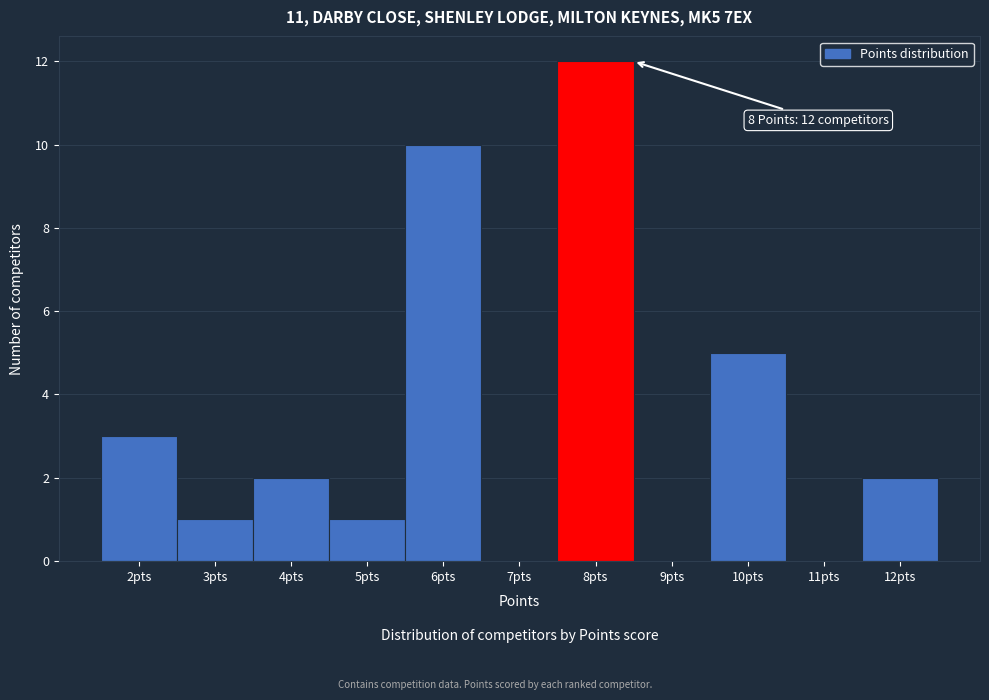

Over which range of the x-axis is the bar tallest?

7.5 to 8.5